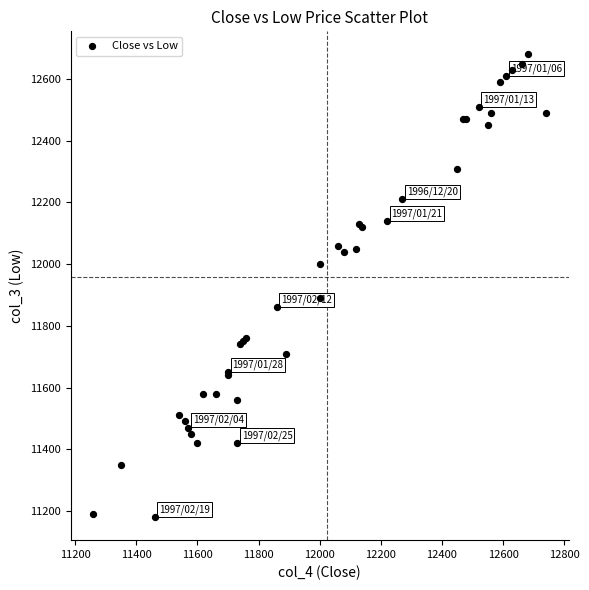

What Y value in the scatter plot is closest to 11930?

11890